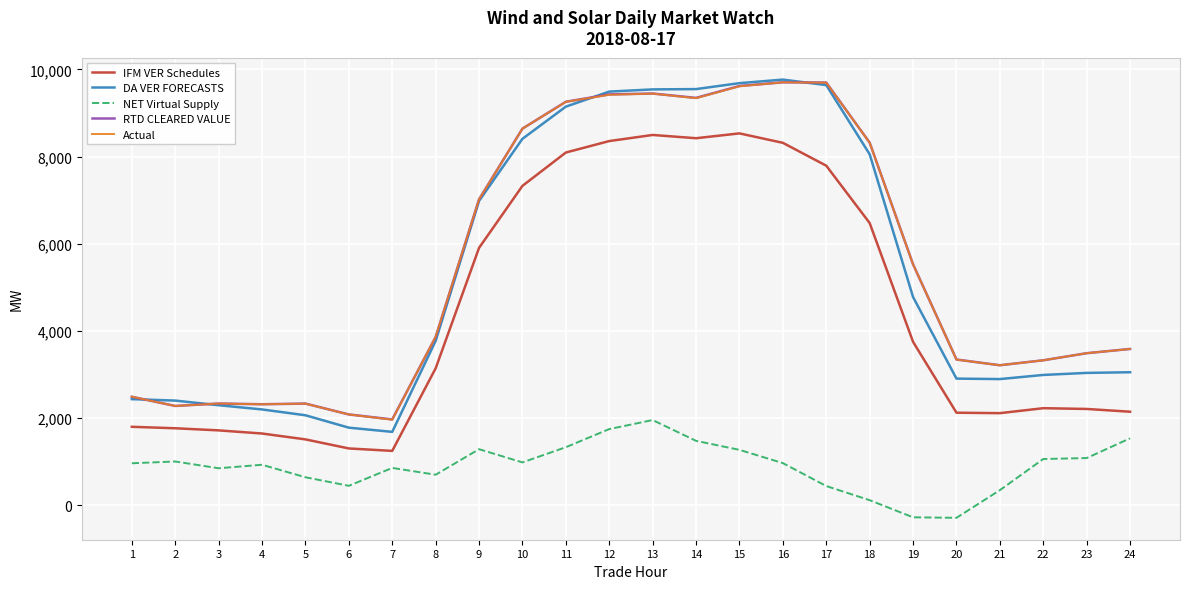

What is the lowest value of the NET Virtual Supply series?

-286.1